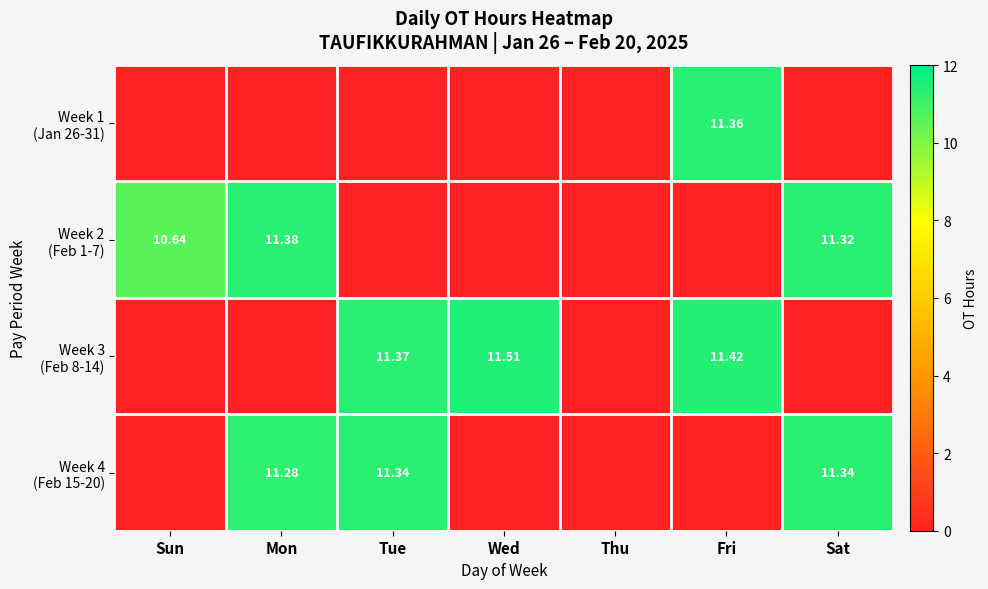

At which category does the chart reach its minimum across all series?

Sun